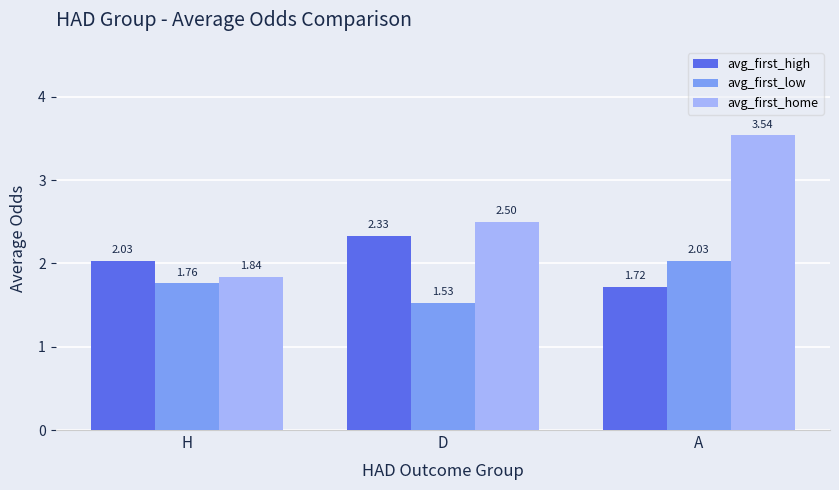

List the series in order of their peak value, highest first.

avg_first_home, avg_first_high, avg_first_low